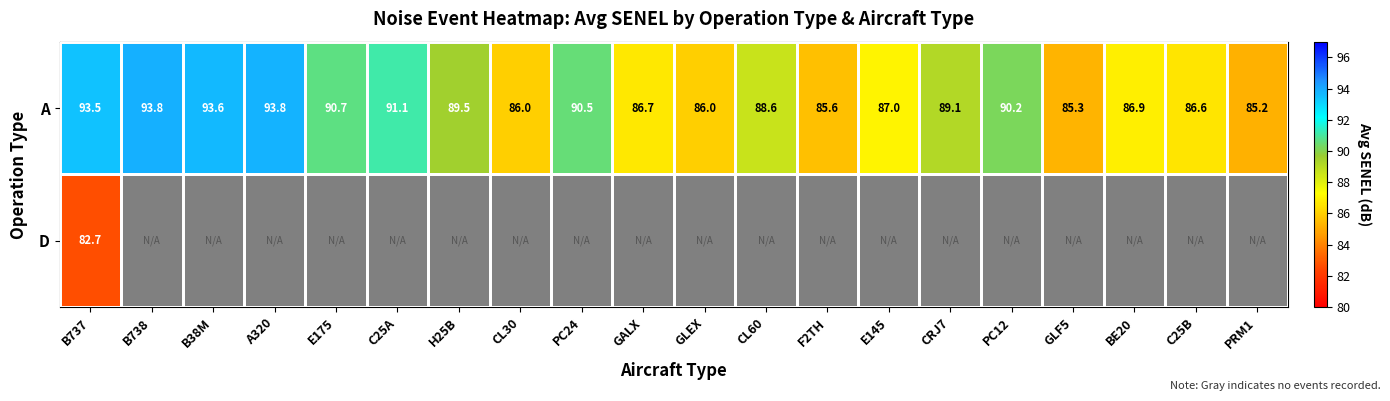

Rank the series by their average value, from highest to lowest.

A, D